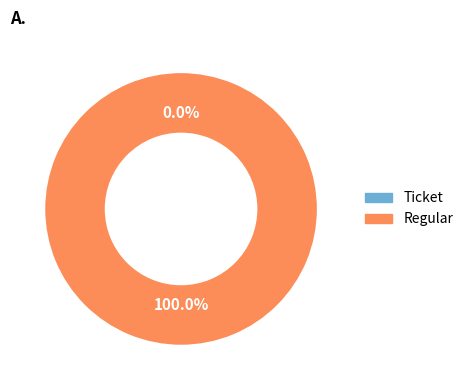

How many slices are in this pie chart?

2